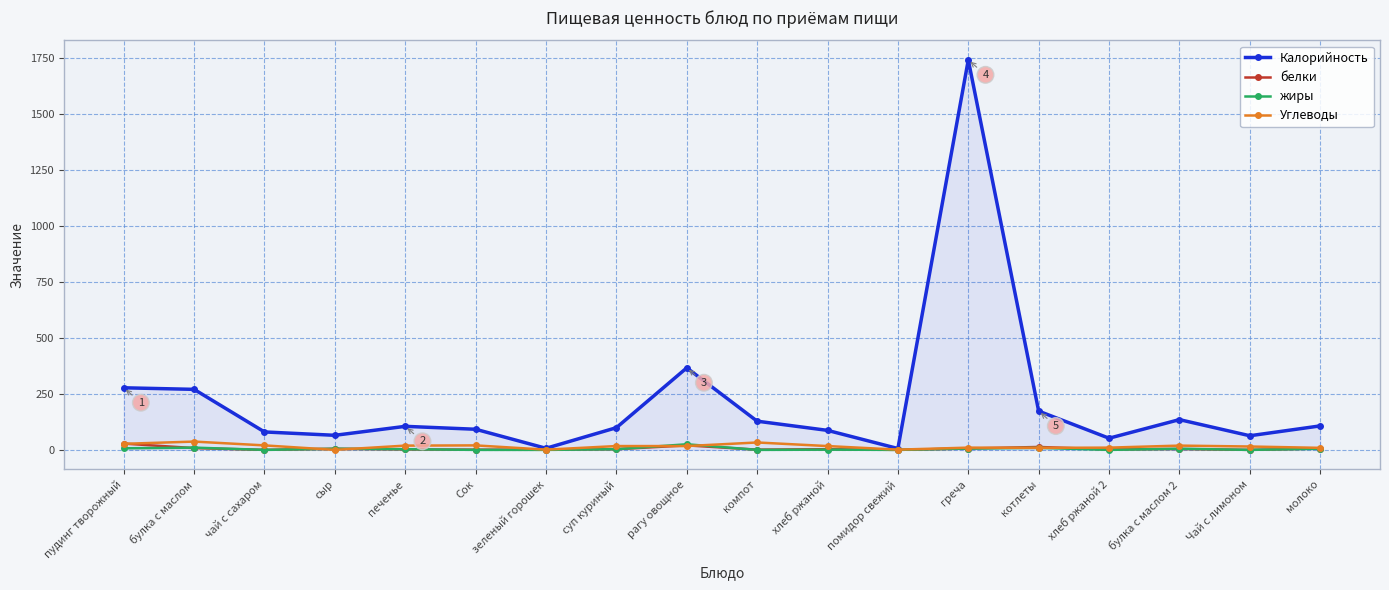

What are all the series names shown in the legend?

Калорийность, белки, жиры, Углеводы